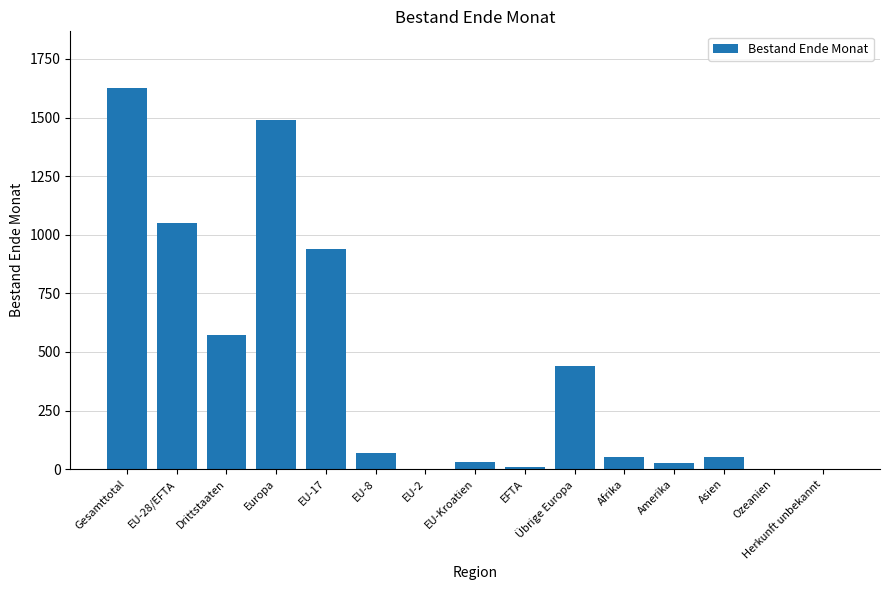

What is the sum of the values at Gesamttotal and Europa?

3115